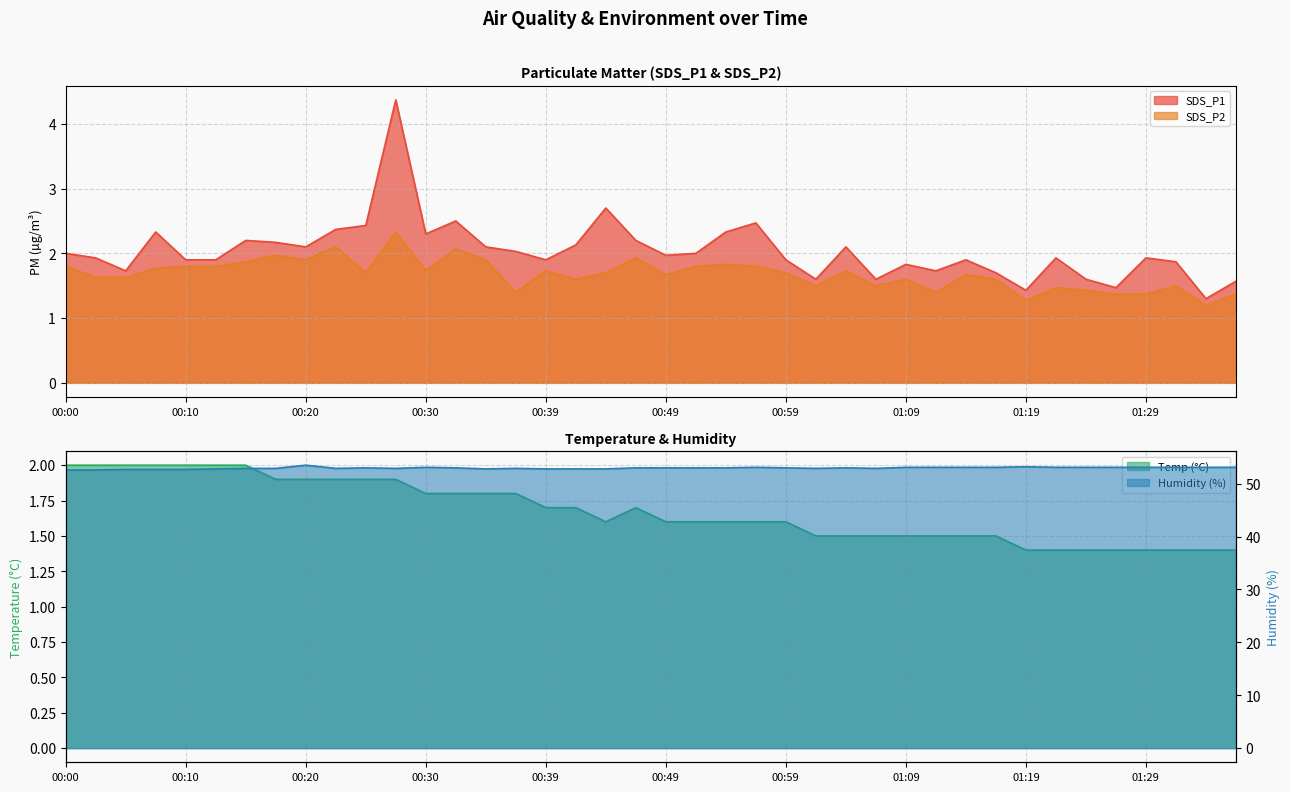

How many lines are shown in the chart?

4